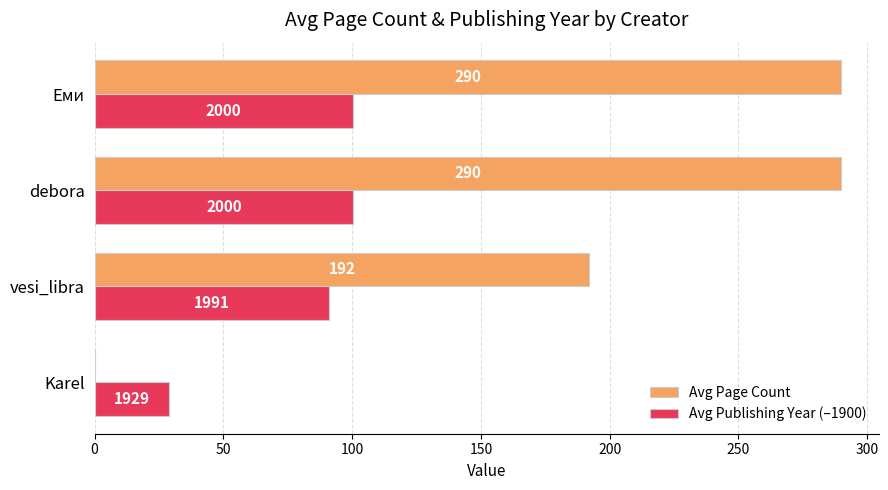

Reading left to right, extract all data points from this chart.

Avg Page Count: 0.0	192.0	290.0	290.0
Avg Publishing Year (–1900): 29.0	91.0	100.5	100.3